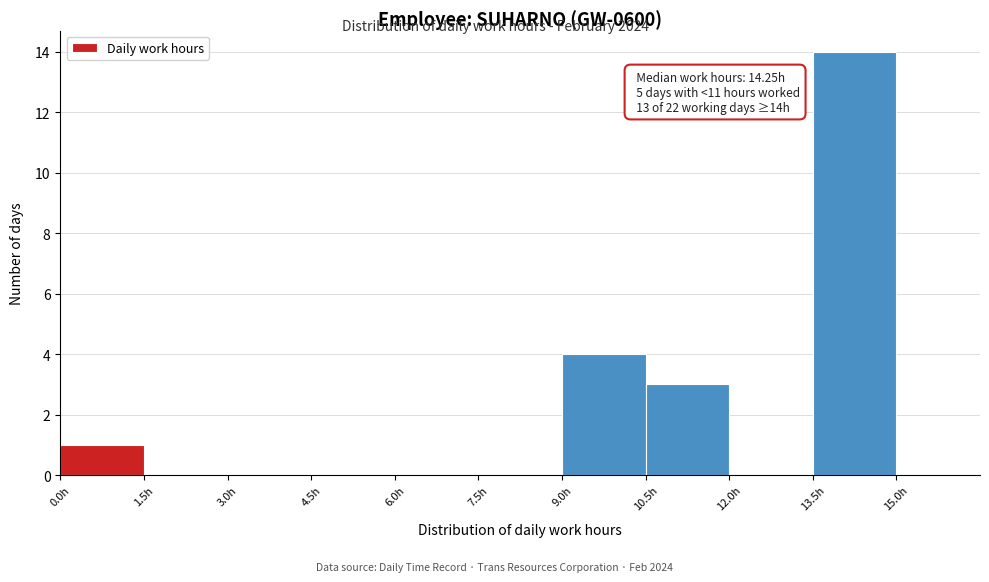

Which range on the x-axis has the tallest bar?

13.5 to 15.0